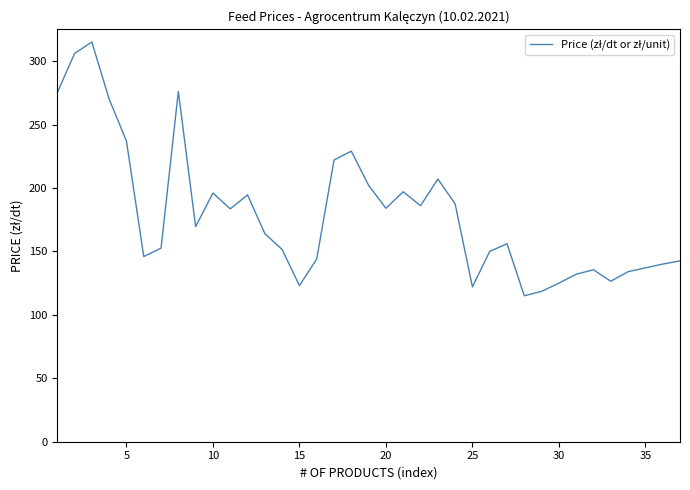

What is the difference between the maximum and minimum values?

200.0